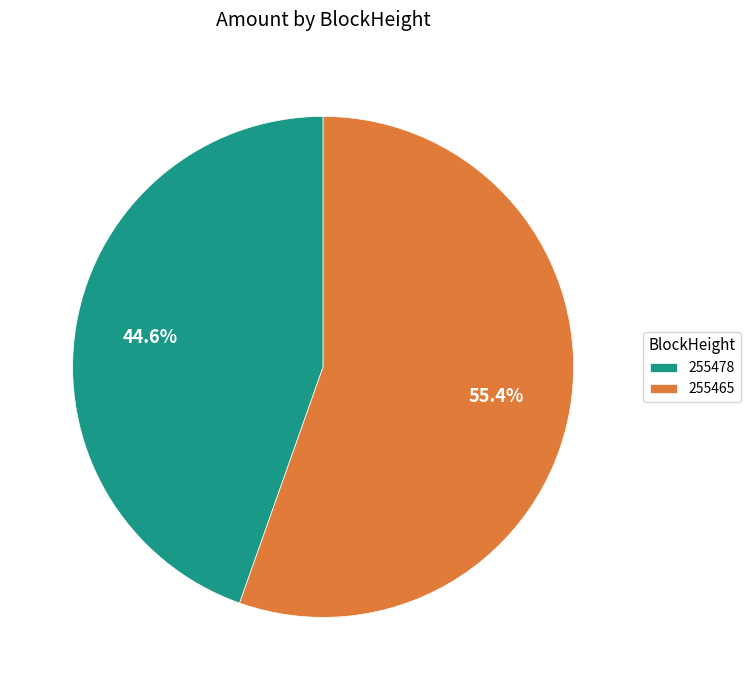

How many segments does this pie chart have?

2